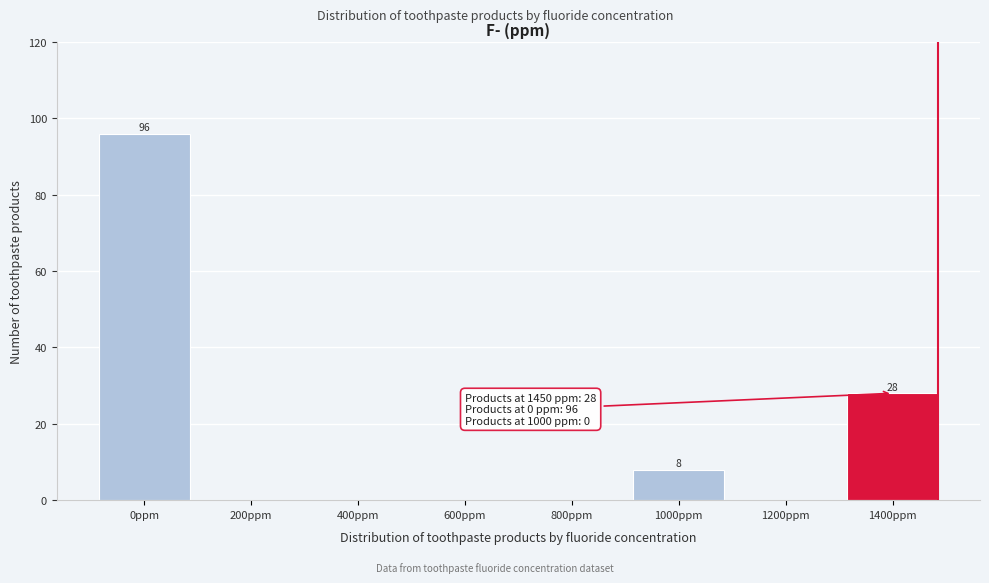

Reading left to right, transcribe all the data shown in this chart.

0ppm=96	200ppm=0	400ppm=0	600ppm=0	800ppm=0	1000ppm=8	1200ppm=0	1400ppm=28